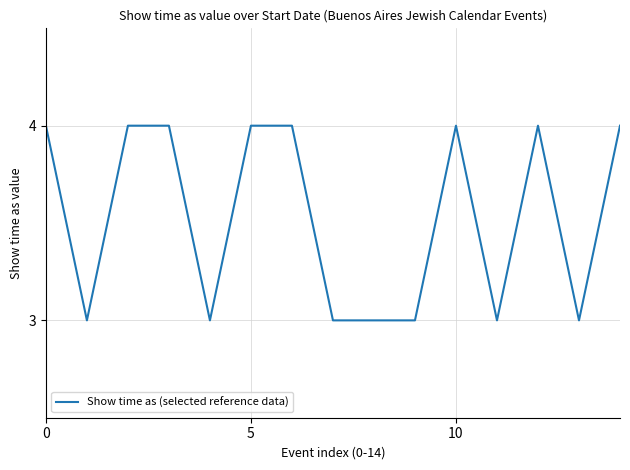

What is the greatest value displayed?

4